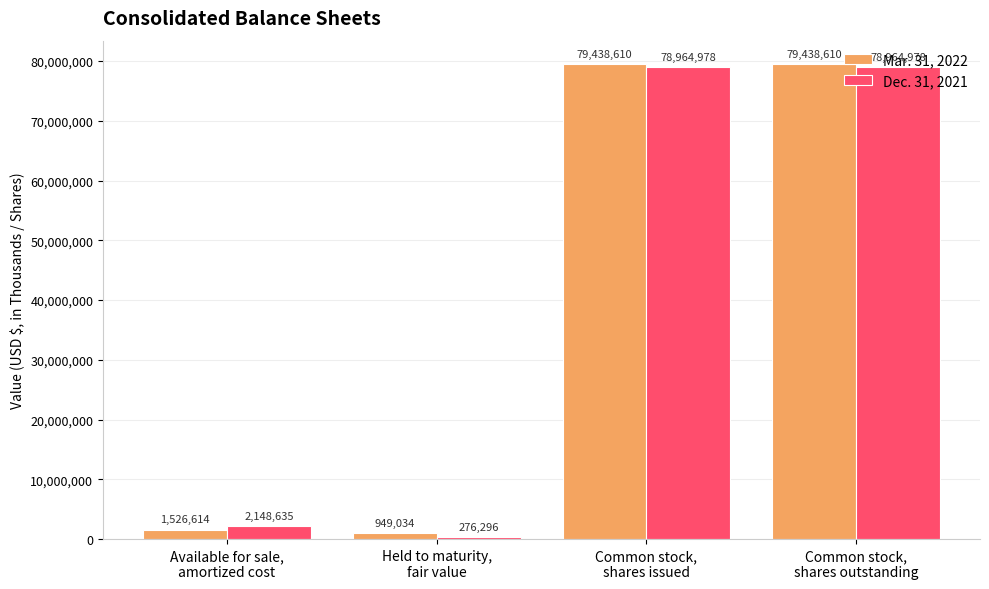

At how many categories does at least one series exceed 19192909?

2